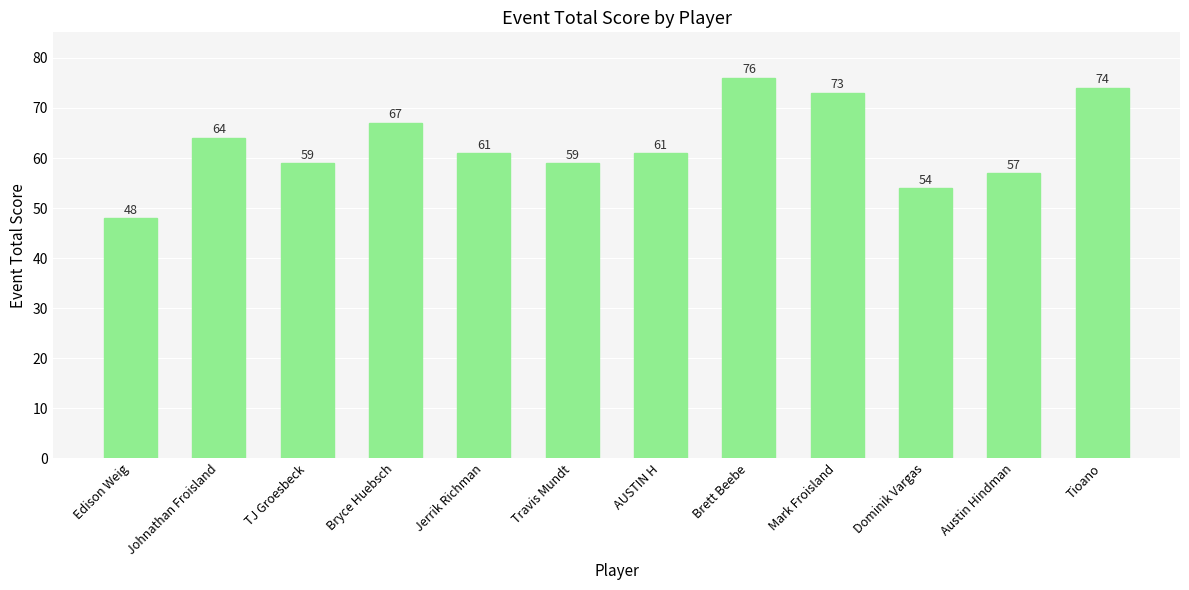

Reading right to left, what are all the values shown in this chart?

74	57	54	73	76	61	59	61	67	59	64	48